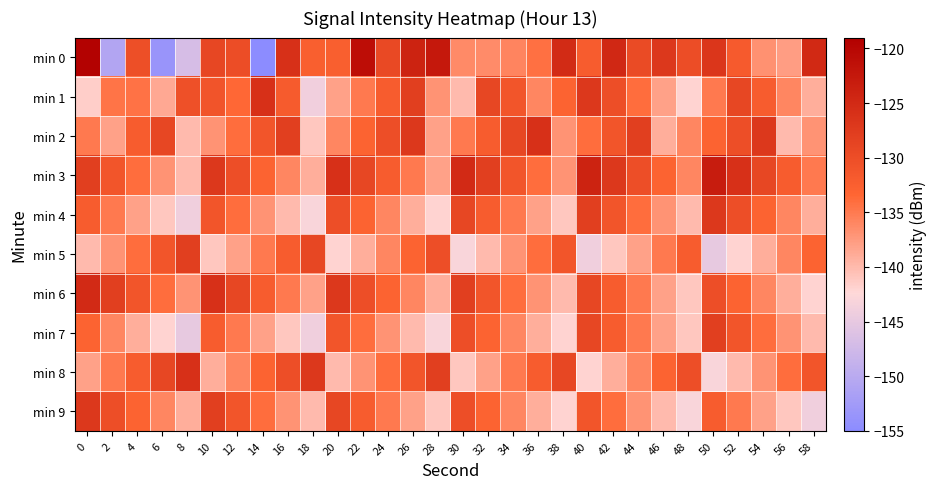

What is the difference between the highest and lowest values at 58?

19.2